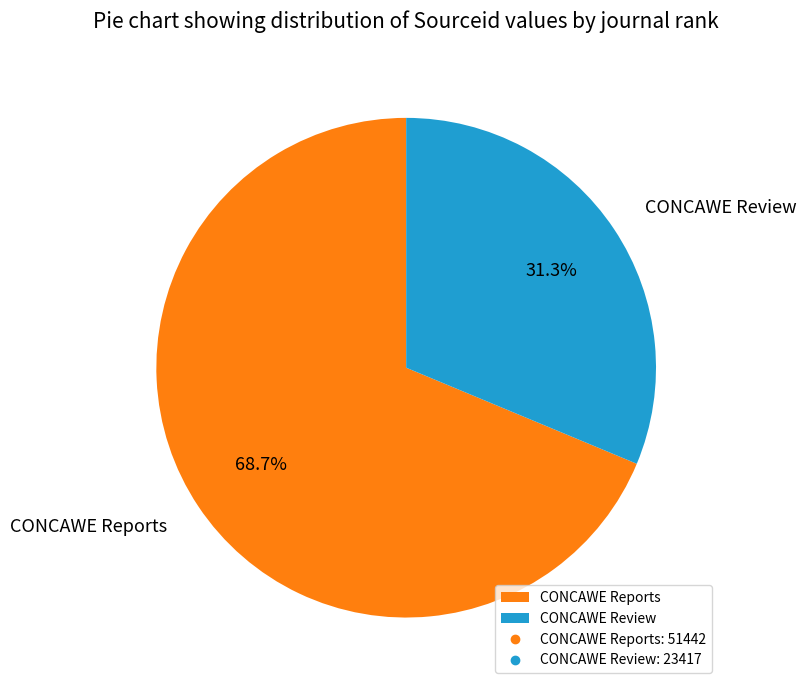

To the nearest percent, what percentage of the pie is CONCAWE Review?

31%